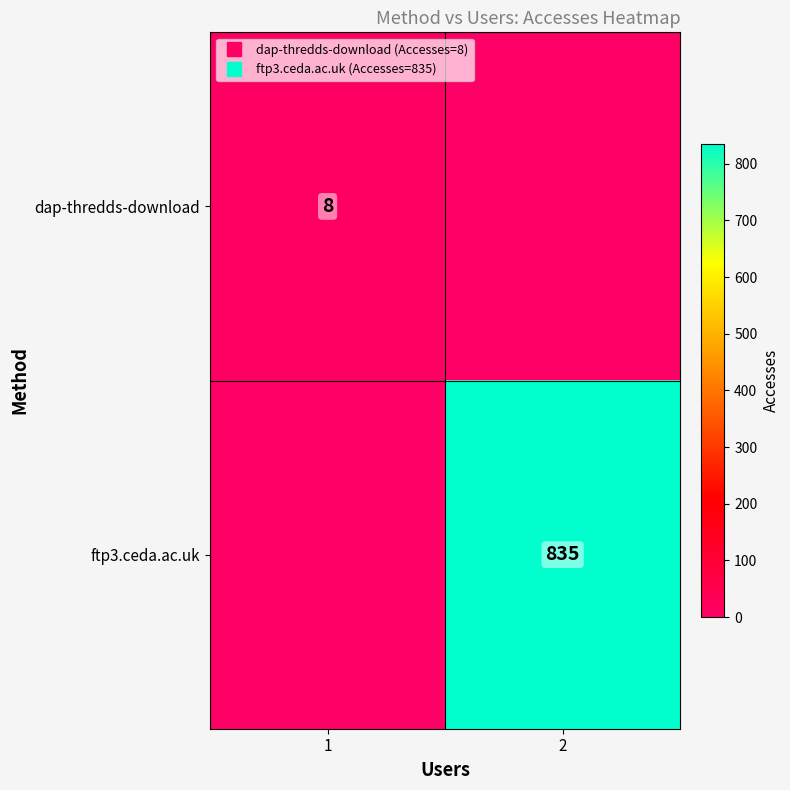

Count the number of categories in the chart.

2